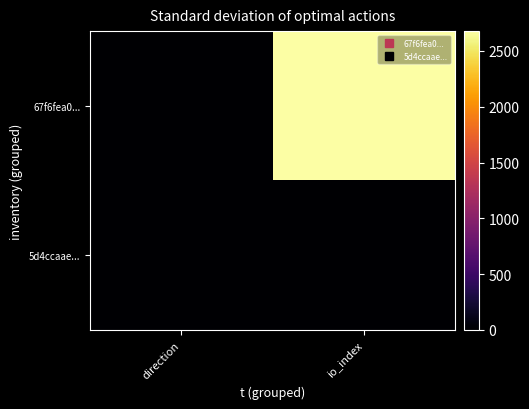

Reading left to right, list all the values displayed in this chart.

67f6fea0...: direction=-1	io_index=2677
5d4ccaae...: direction=1	io_index=8